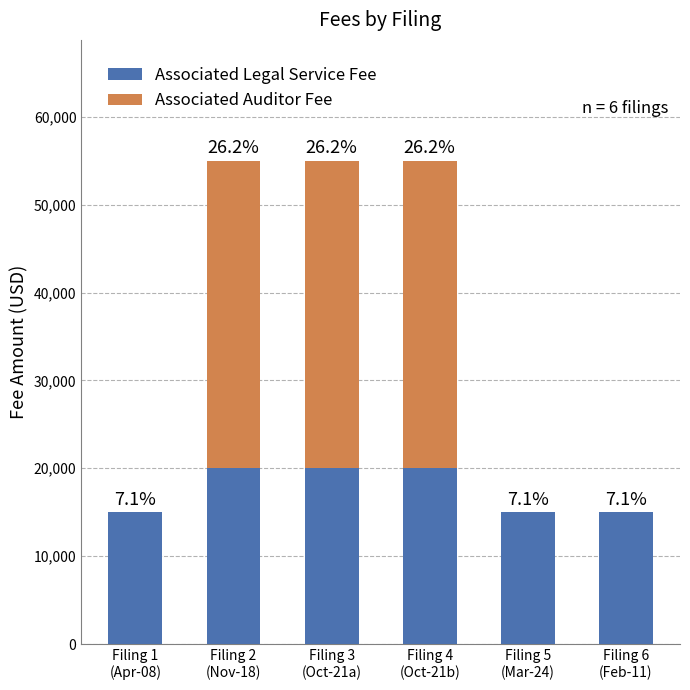

Does the chart contain stacked bars?

Yes